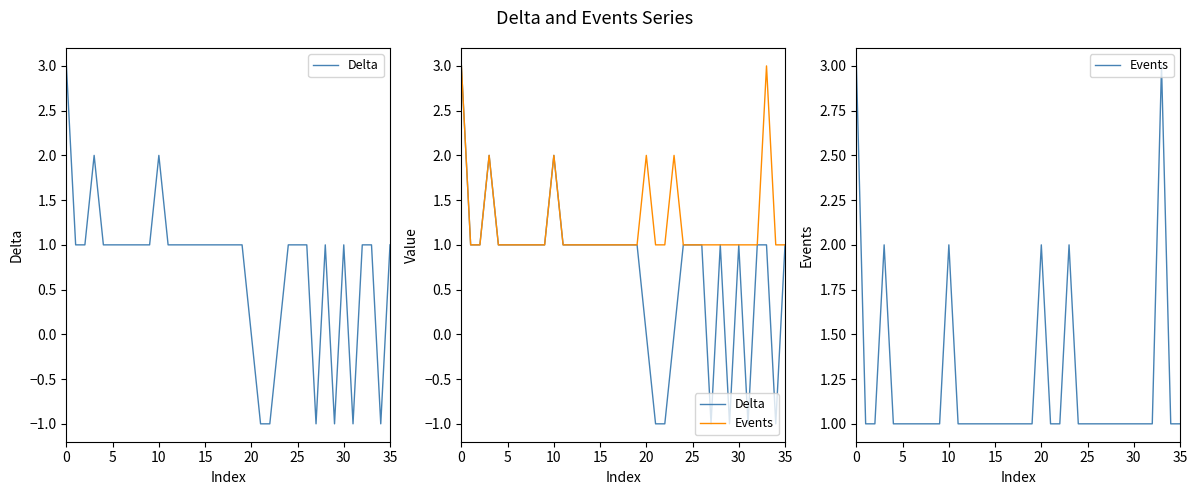

Reading left to right, list all the values displayed in this chart.

Delta: 3	1	1	2	1	1	1	1	1	1	2	1	1	1	1	1	1	1	1	1	0	-1	-1	0	1	1	1	-1	1	-1	1	-1	1	1	-1	1
Events: 3	1	1	2	1	1	1	1	1	1	2	1	1	1	1	1	1	1	1	1	2	1	1	2	1	1	1	1	1	1	1	1	1	3	1	1